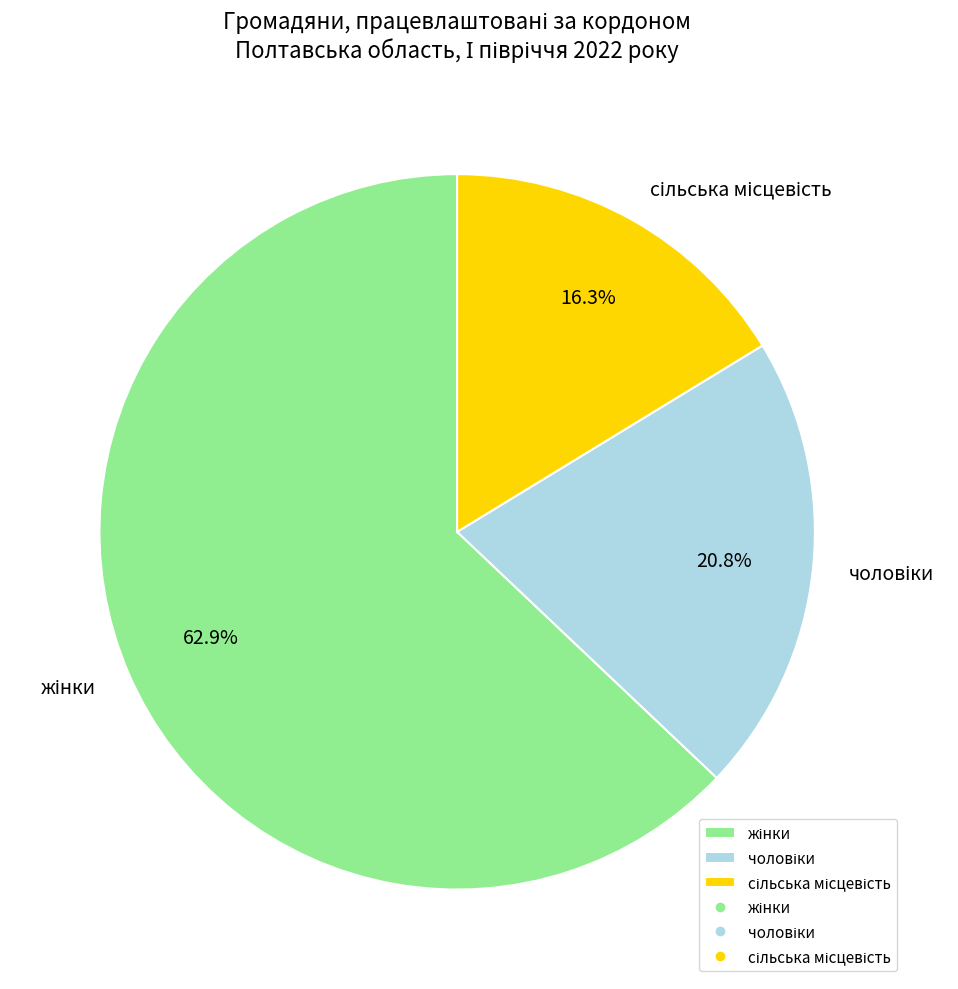

Count the number of slices in the pie.

3